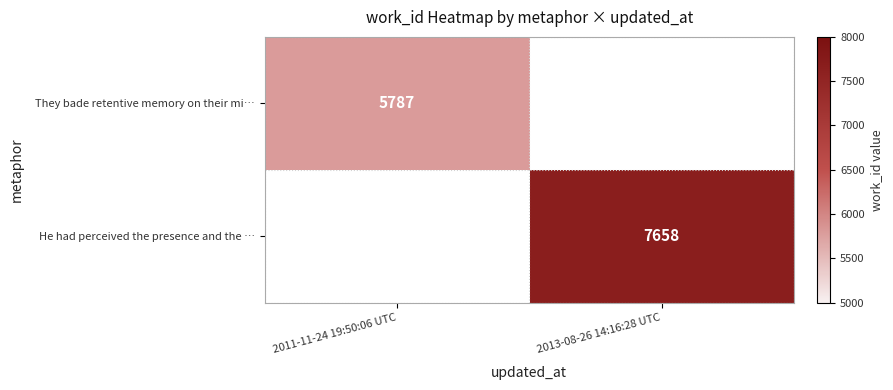

True or false: They bade retentive memory on their mi… has a value of 8700 at 2011-11-24 19:50:06 UTC.

False